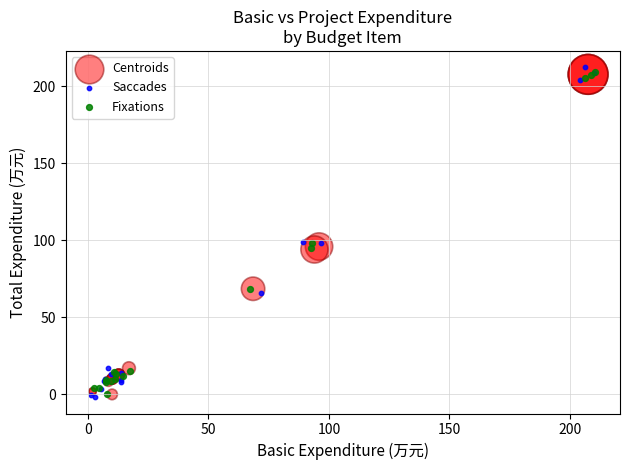

What are all the series names shown in the legend?

Centroids, Saccades, Fixations